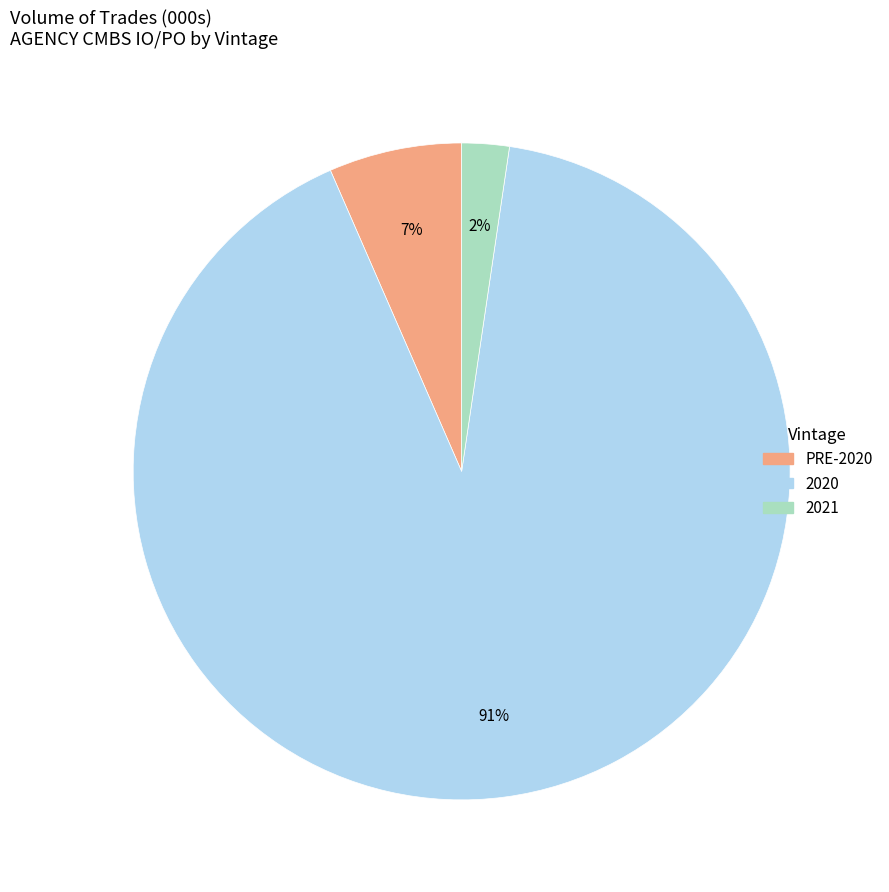

Is there a majority slice in this chart?

Yes